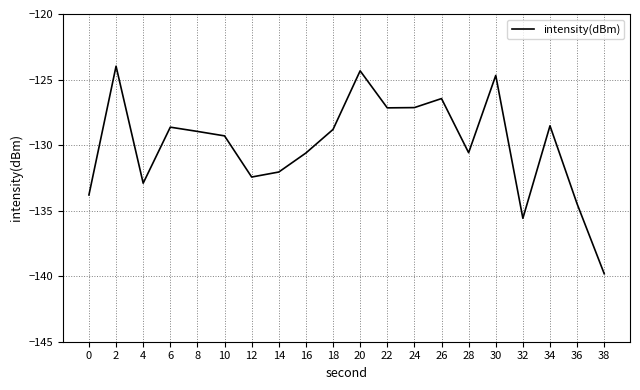

What is the change in value from 12 to 22?

+5.3